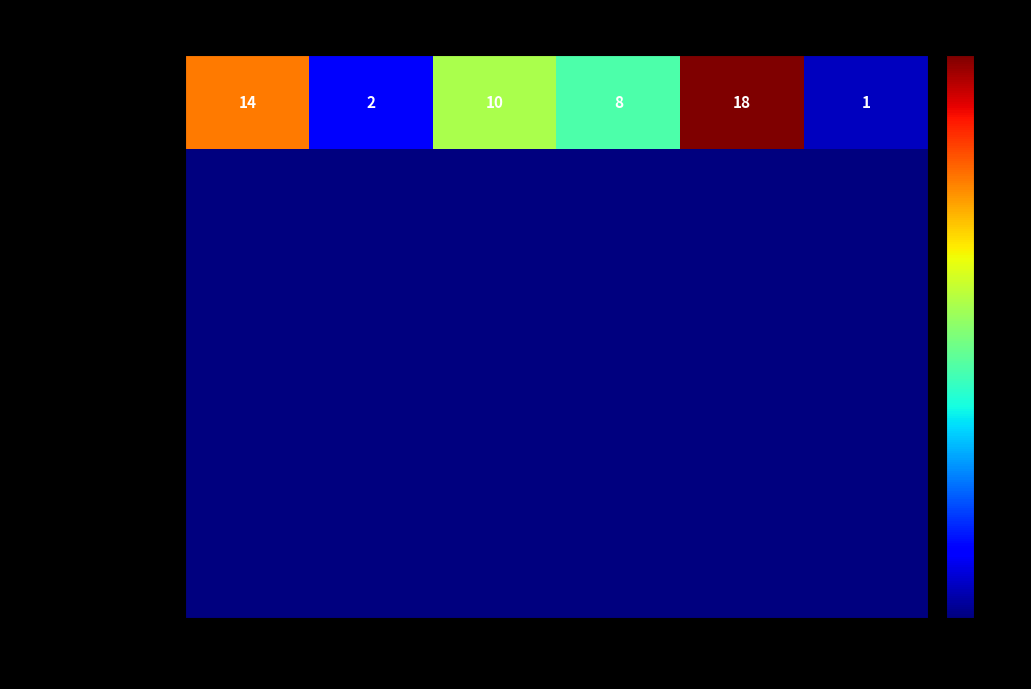

The value of Ordinary Payment at S-BBAQ is 10. True or false?

True